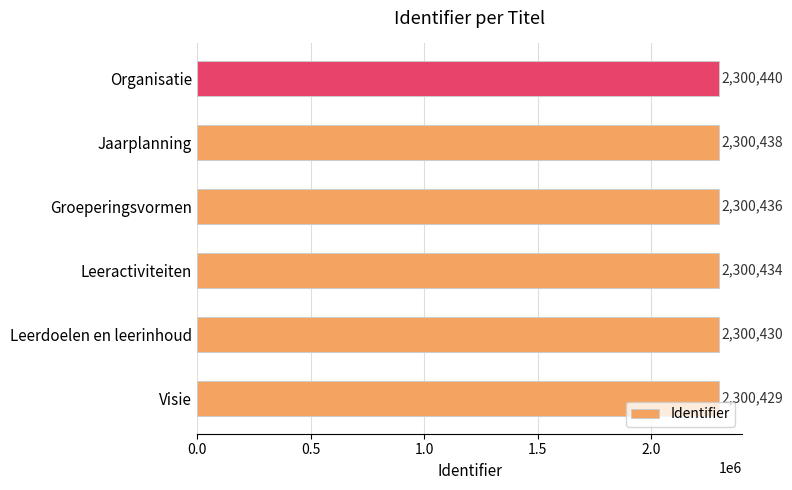

Rank the categories by value from lowest to highest.

Visie, Leerdoelen en leerinhoud, Leeractiviteiten, Groeperingsvormen, Jaarplanning, Organisatie